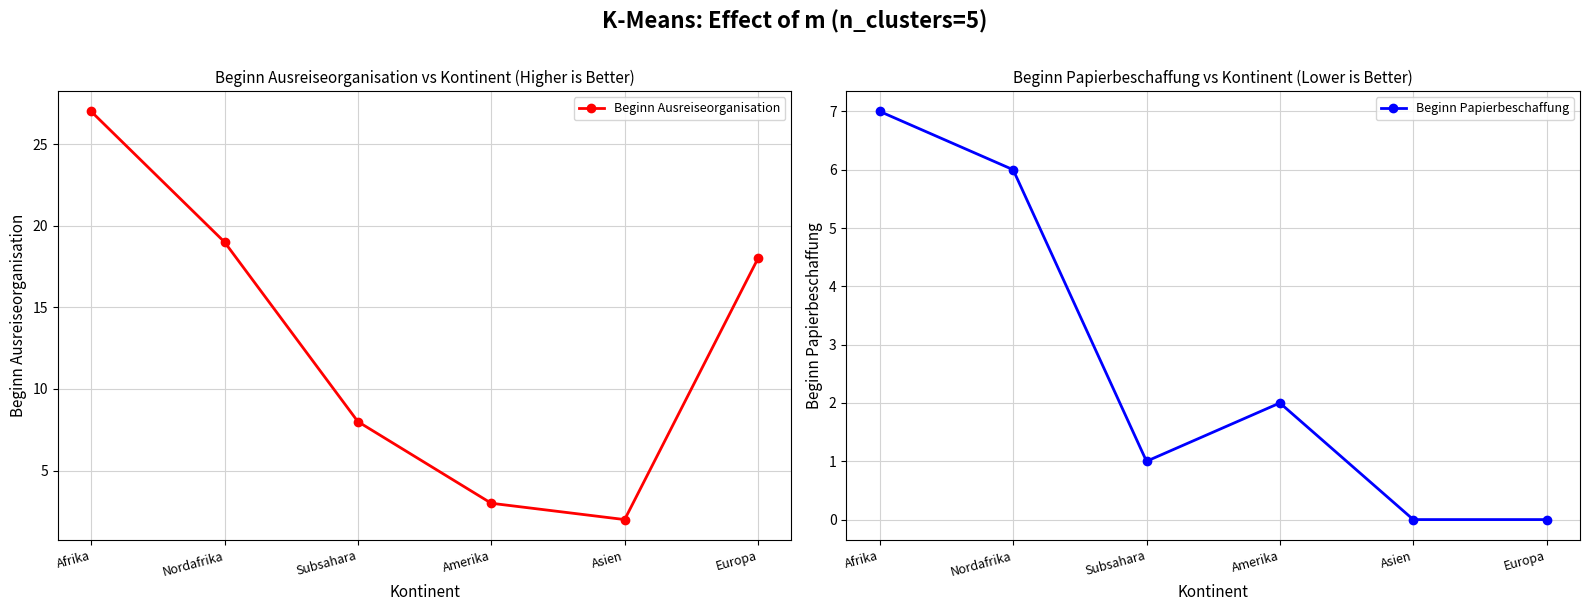

True or false: Beginn Ausreiseorganisation has a value of 8 at Subsahara.

True